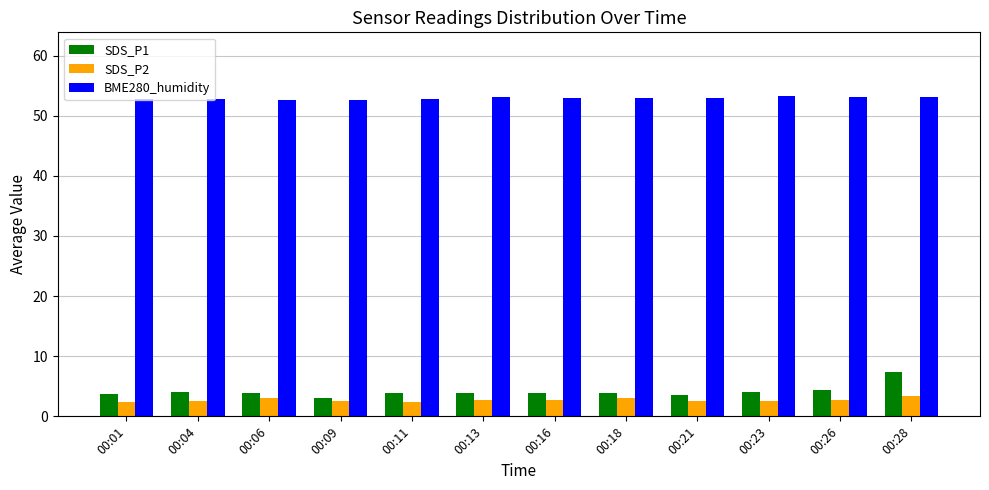

Does the chart contain any negative values?

No